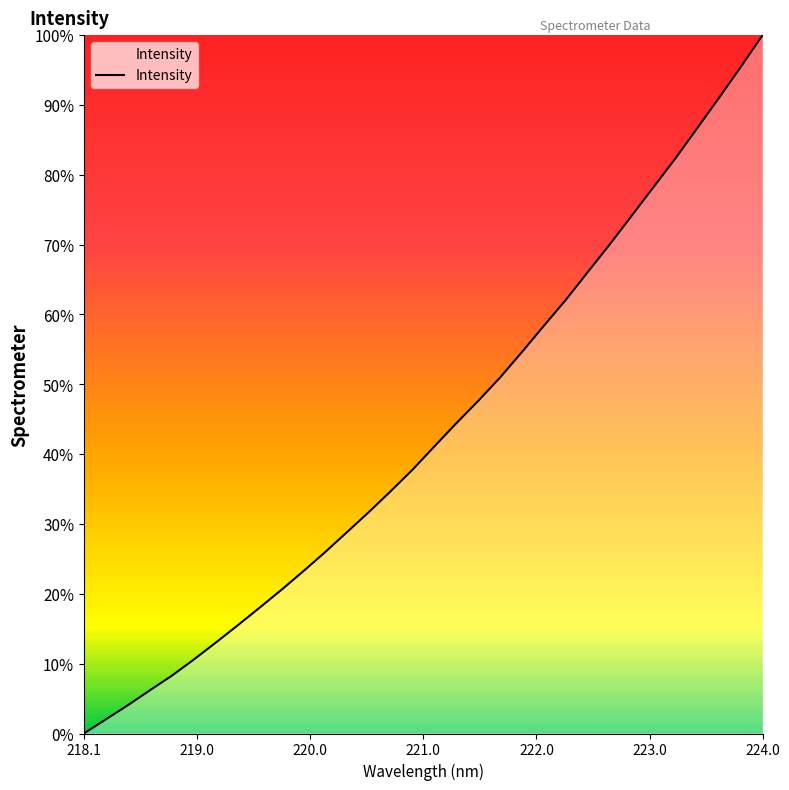

What is the greatest value displayed?

100.0